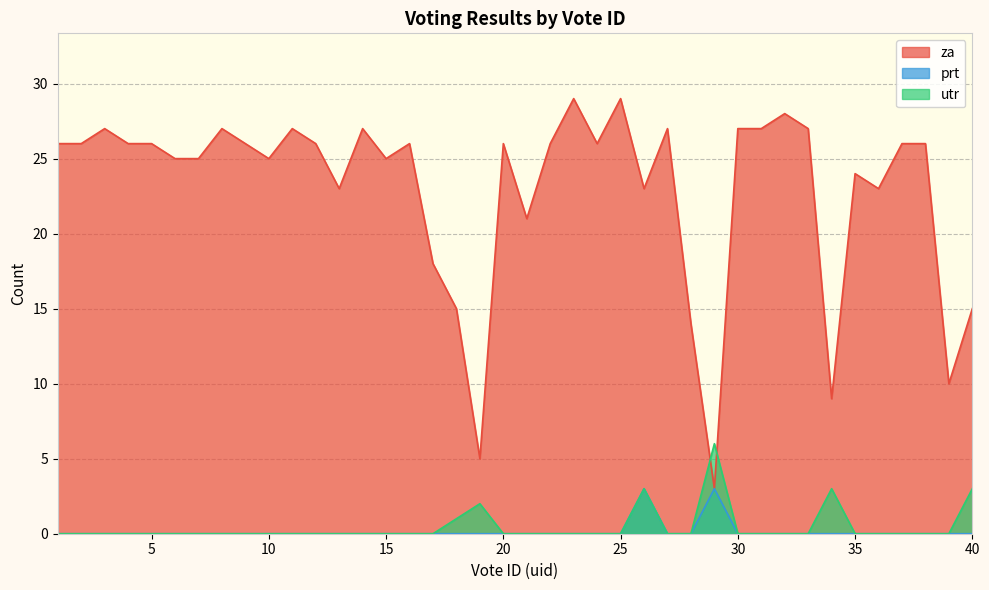

At which category does za reach its first local valley?

10